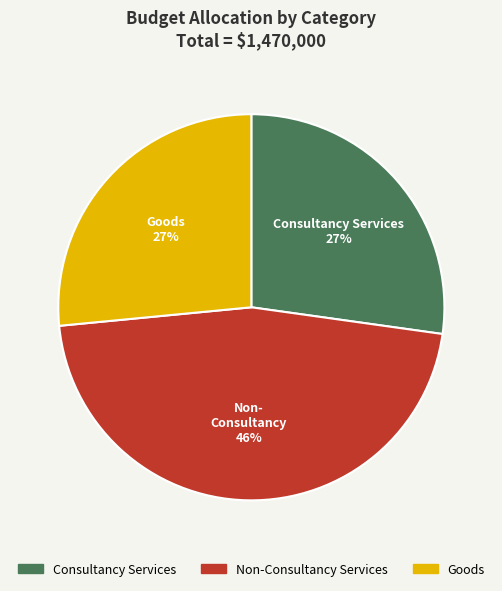

Is the sum of Consultancy Services and Goods greater than half?

Yes